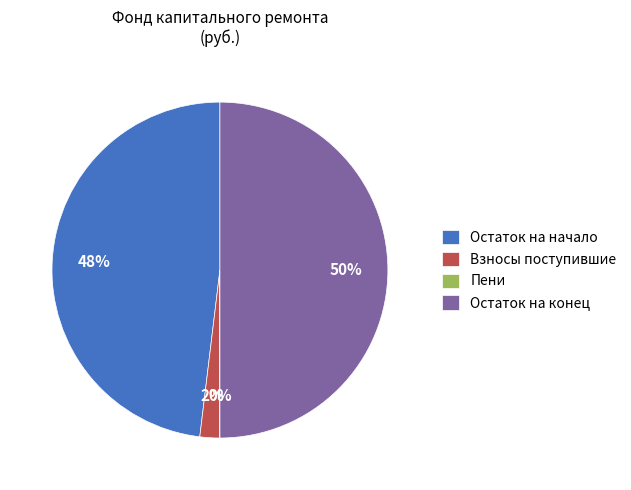

What is the largest slice in the pie chart?

Остаток на конец